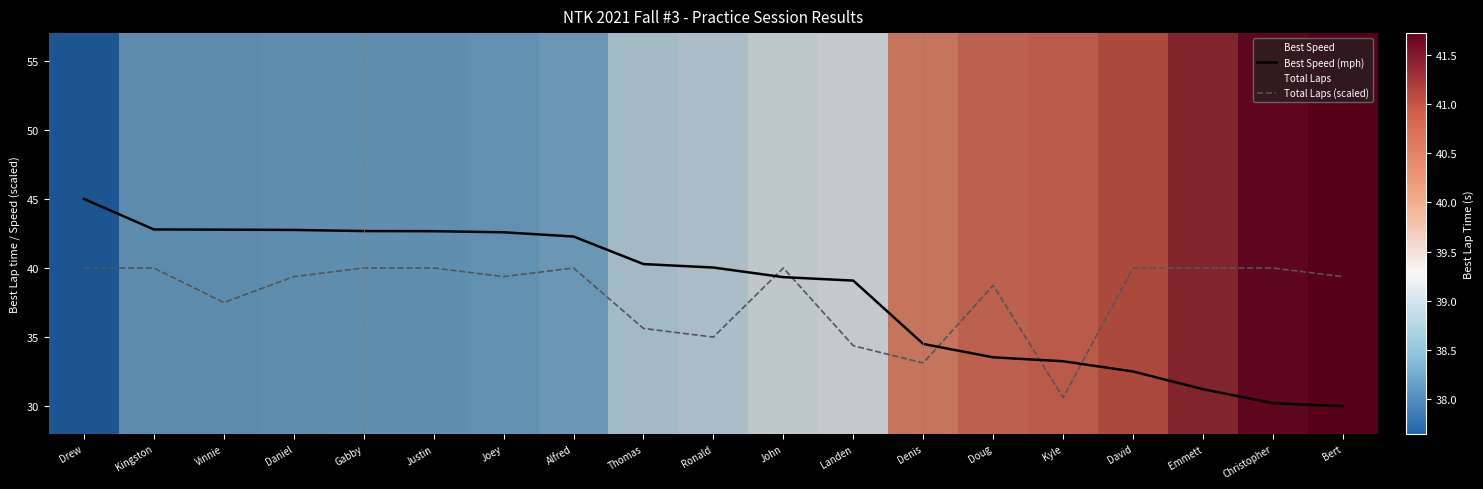

Count the number of data series in this chart.

2